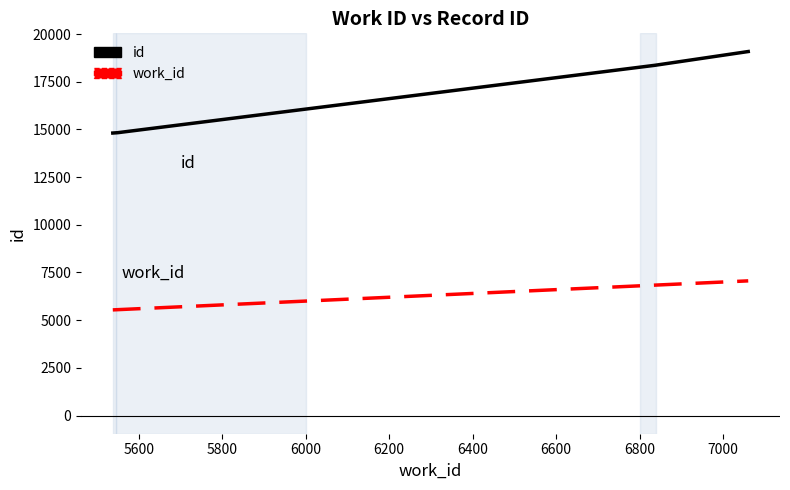

What is the smallest value displayed?

5538